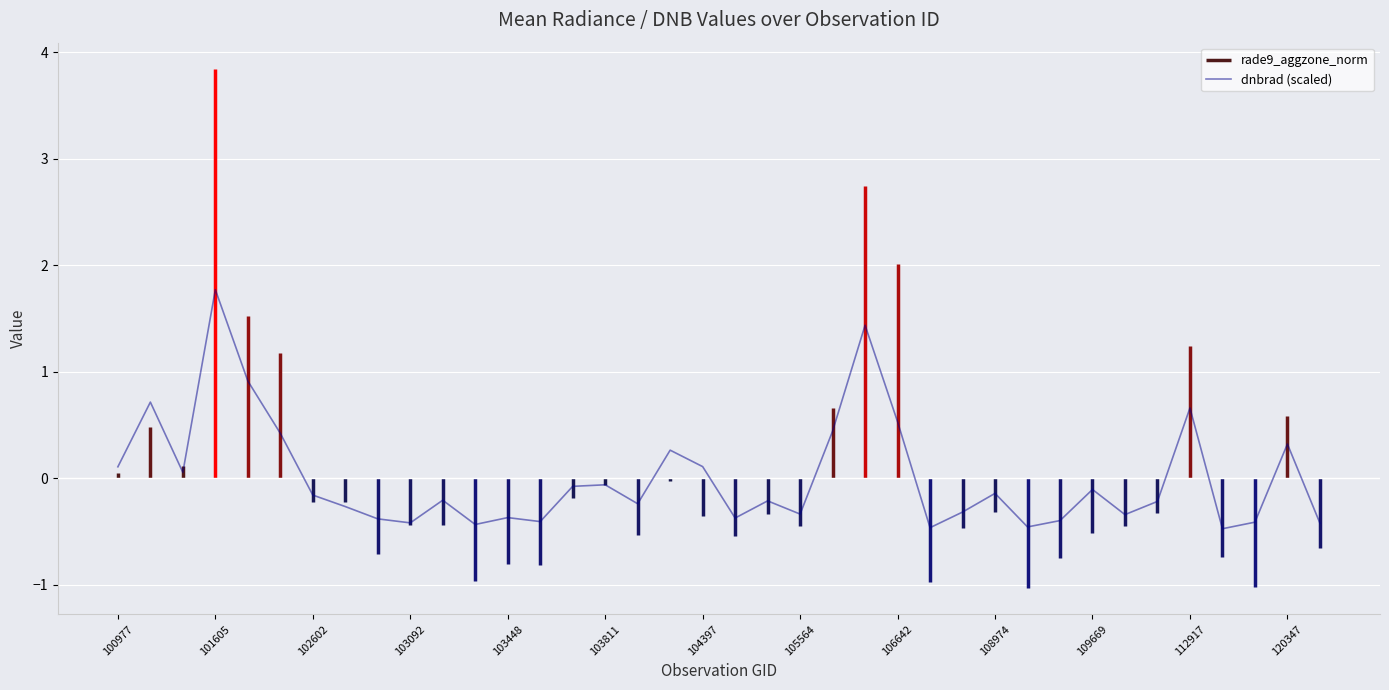

How many interior local valleys (lower than both neighbors) does the data have?

11